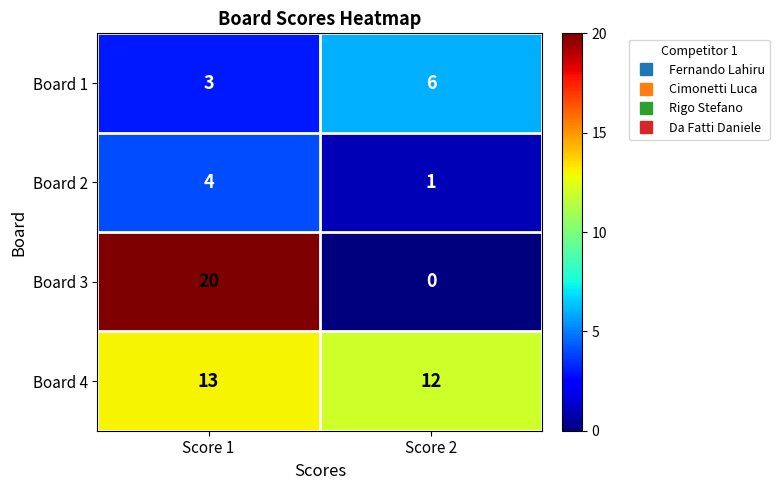

What is the spread (max minus min) of values at Score 2?

12